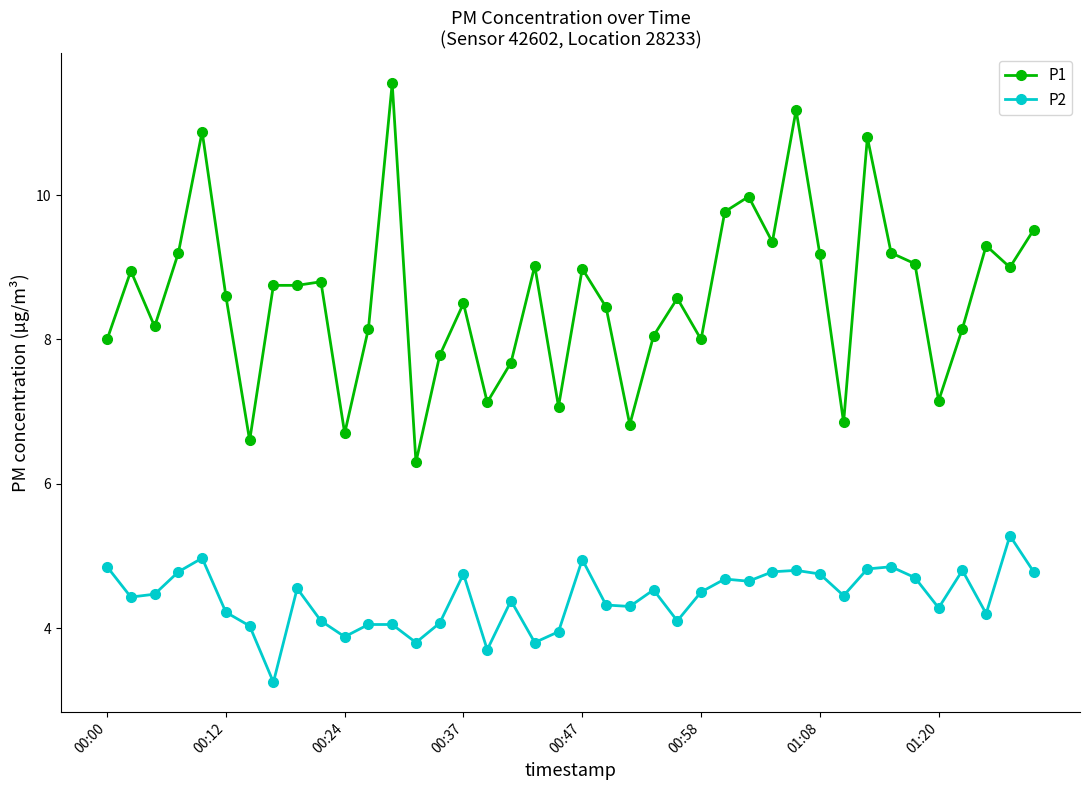

What is the sum of all P2 values?

176.6